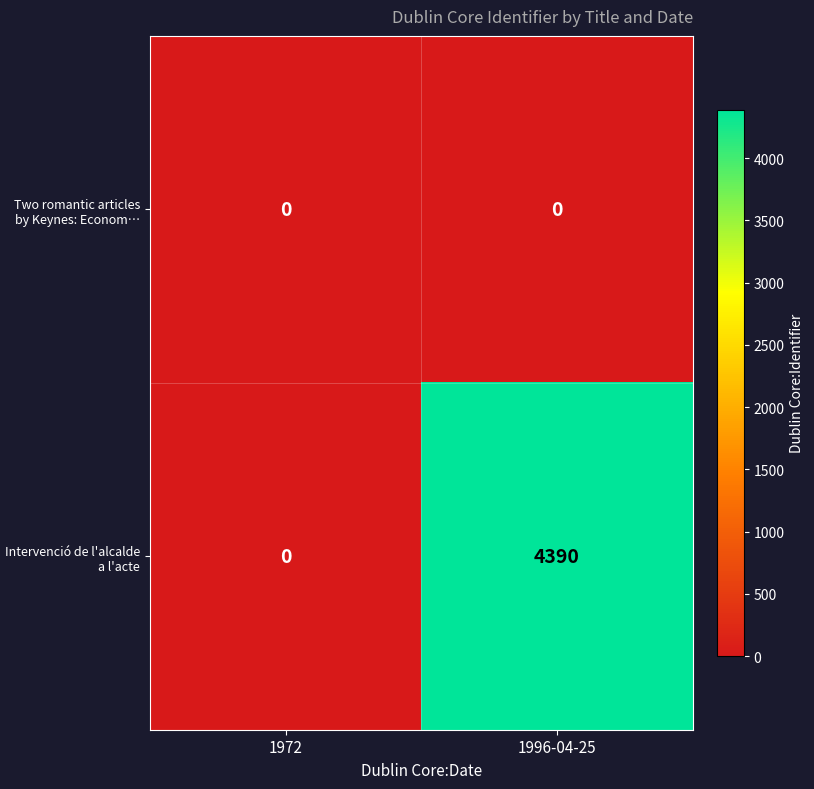

Is it true that Intervenció de l'alcalde a l'acte equals -2975 at 1972?

False